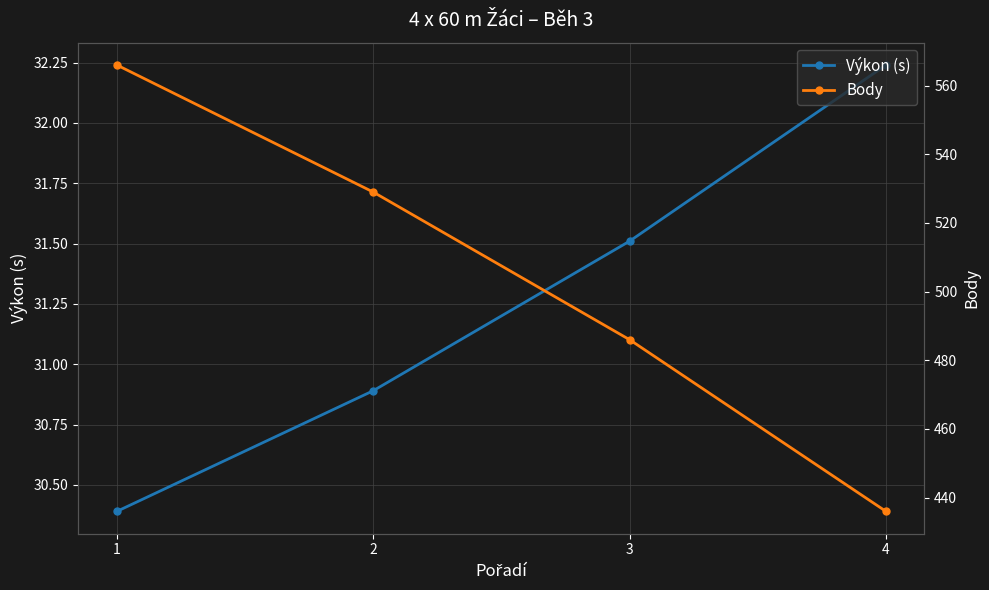

At which label does Výkon (s) first exceed 31?

3